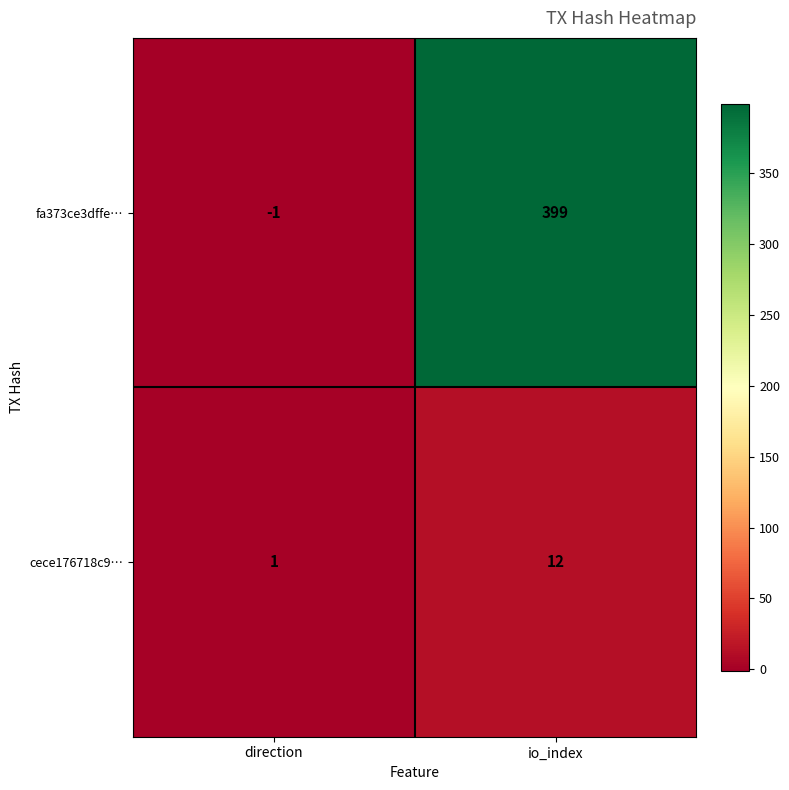

What is the minimum value shown in the chart?

-1